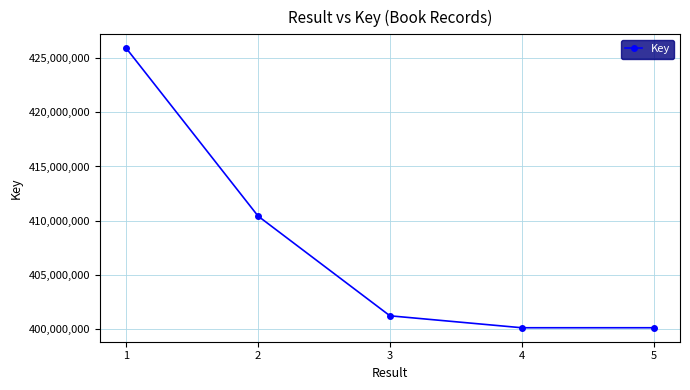

True or false: the data has more than 2 interior local peaks.

False